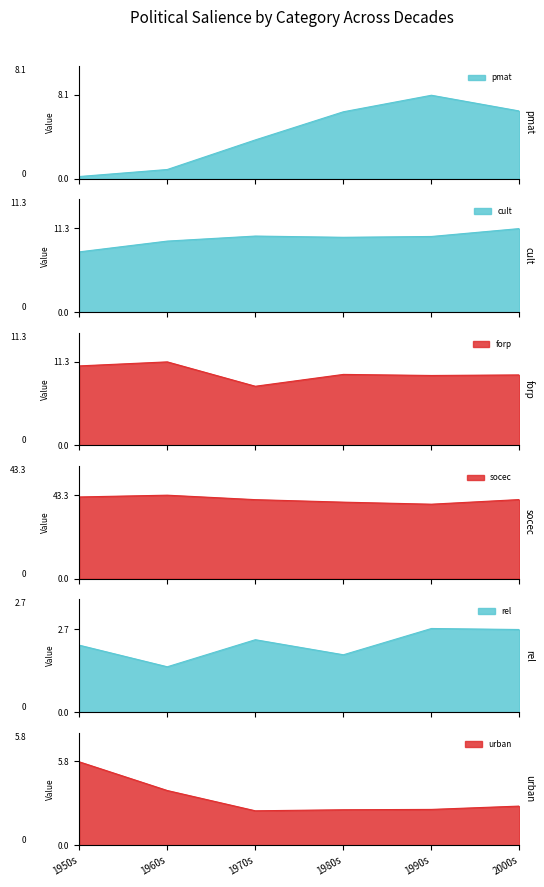

True or false: cult and pmat cross at least once.

False